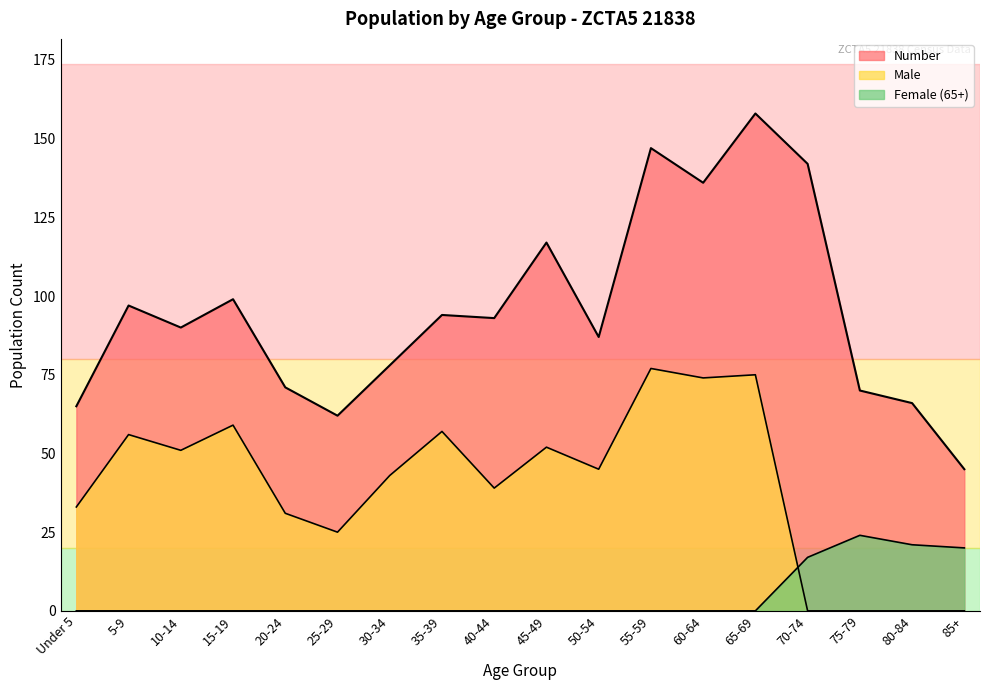

What is the total value across all series at 30-34?

121